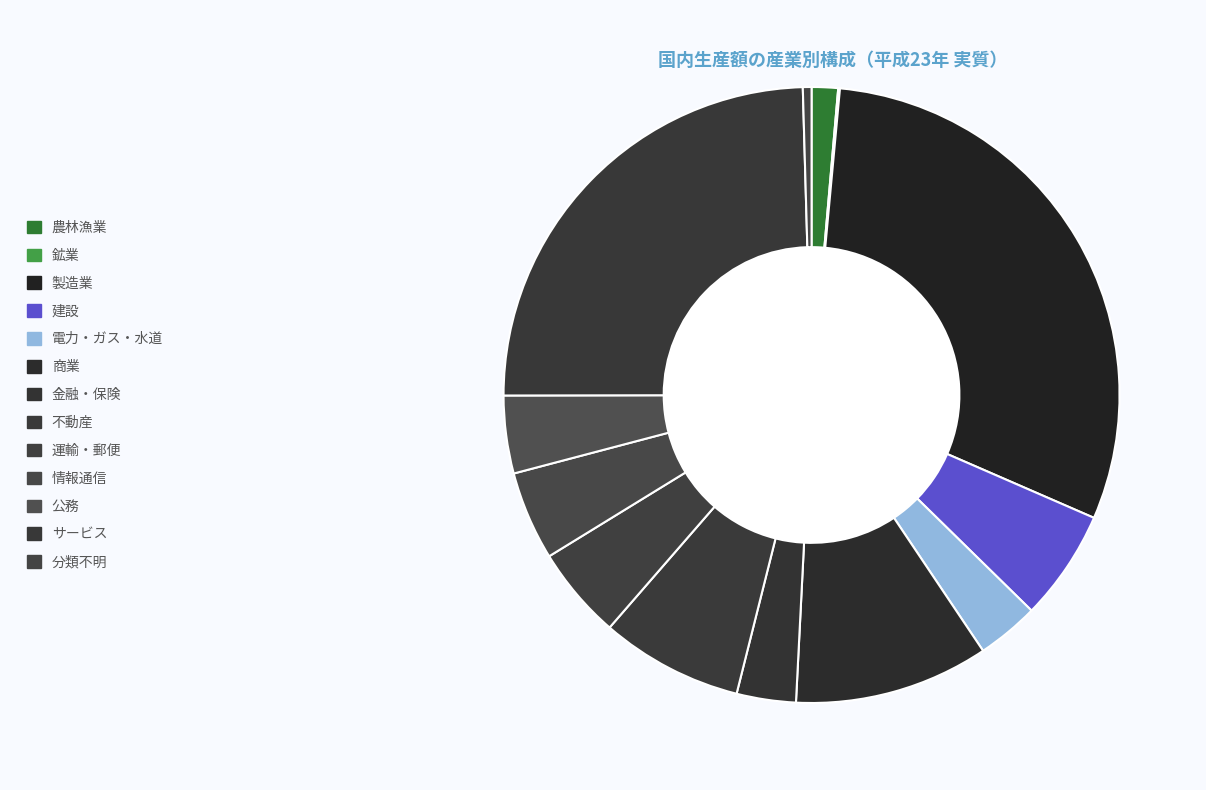

Which category has the biggest portion of the pie?

製造業